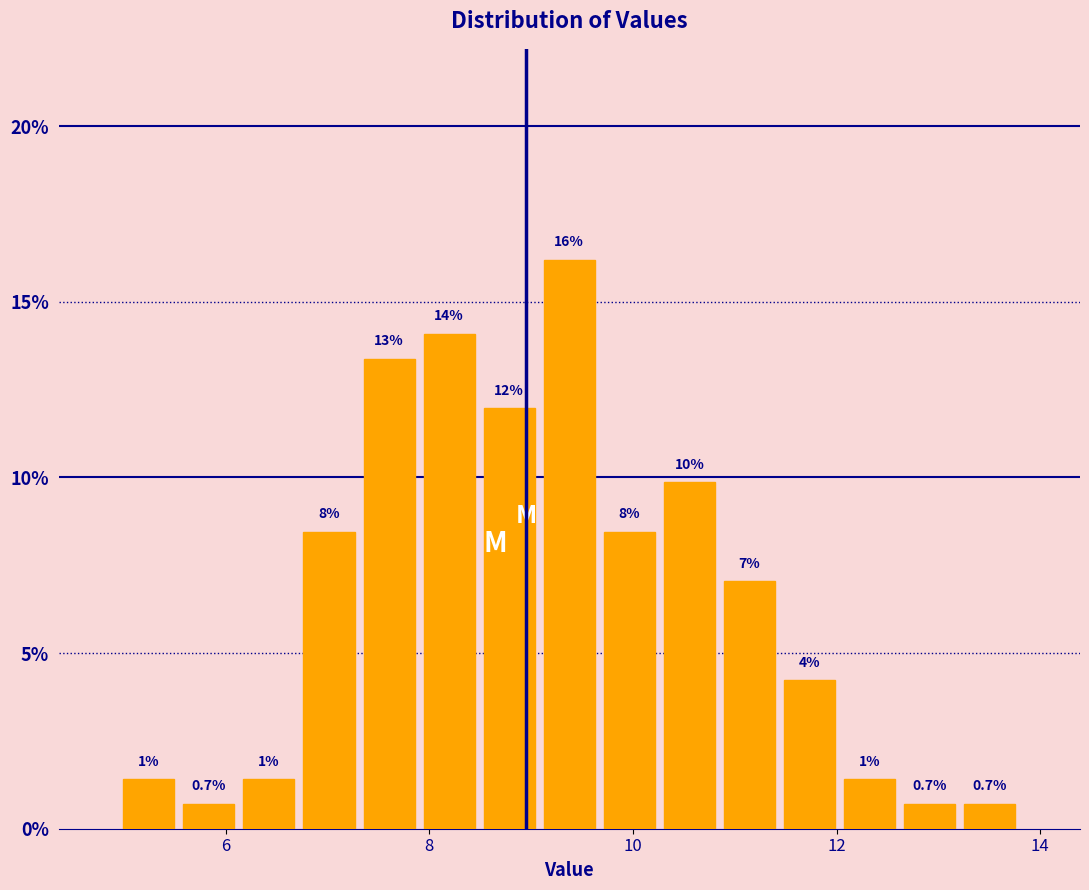

Around what value on the x-axis is the tallest bar? Give the approximate position of its centre, as read against the axis.

9.4